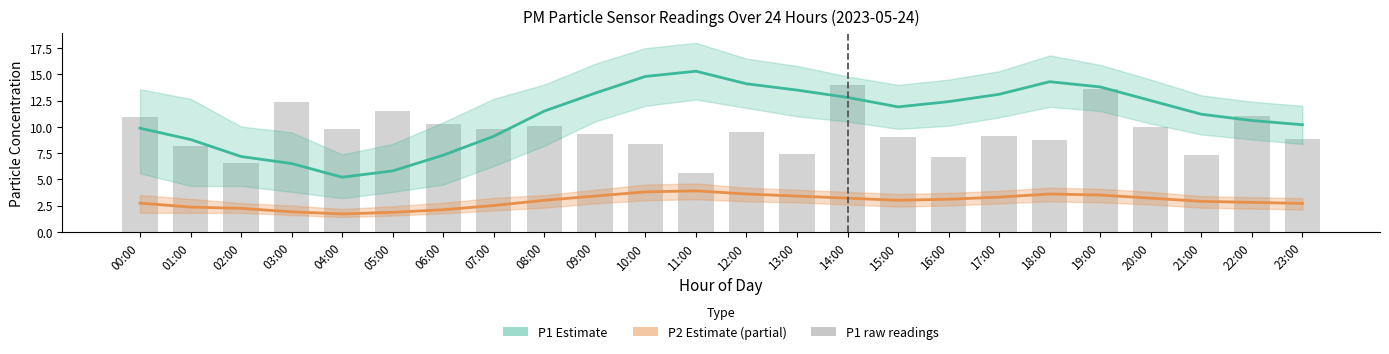

The value of P1 at 06:00 is 9.9. True or false?

False